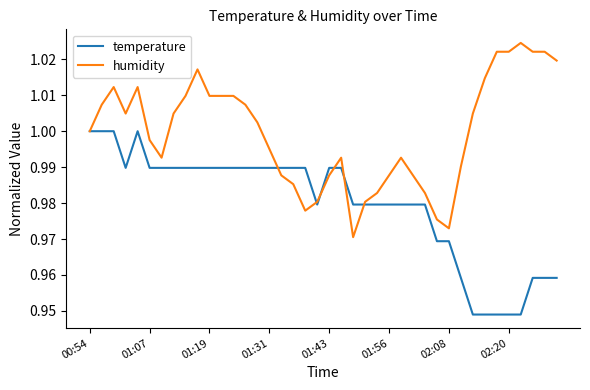

Rank the series by their maximum value, from lowest to highest.

temperature, humidity